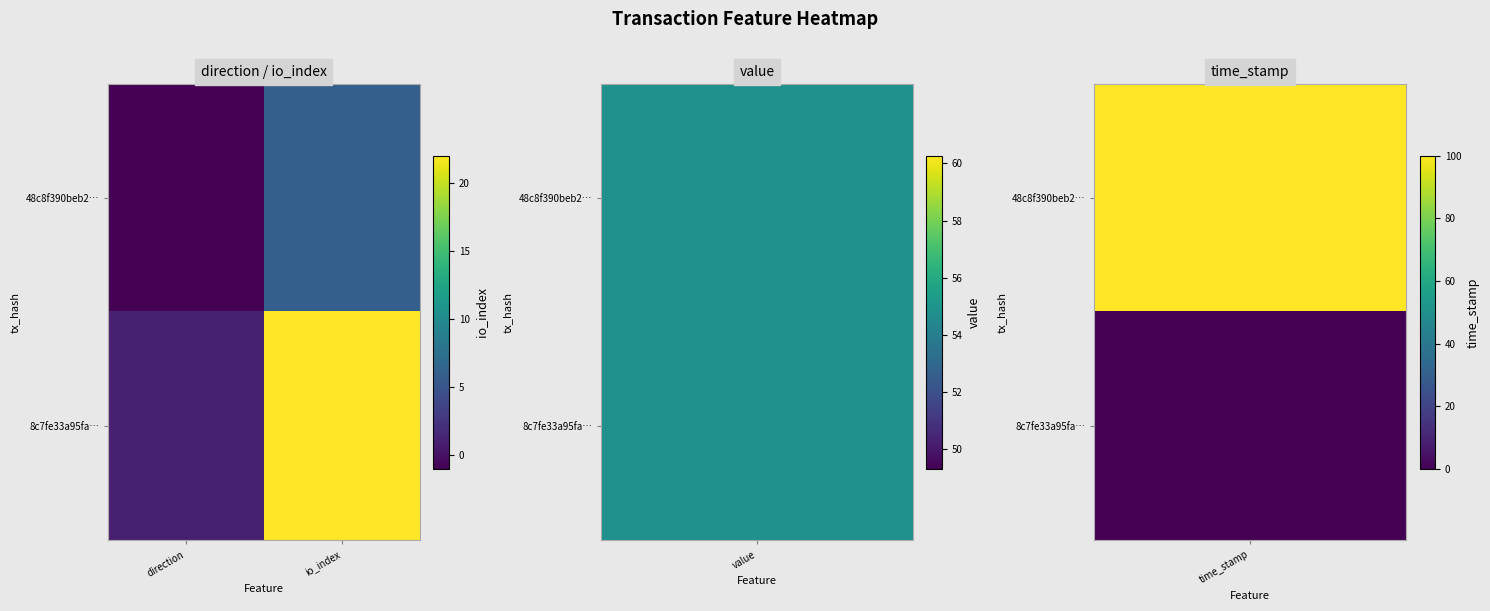

Between direction and io_index, which is larger?

io_index